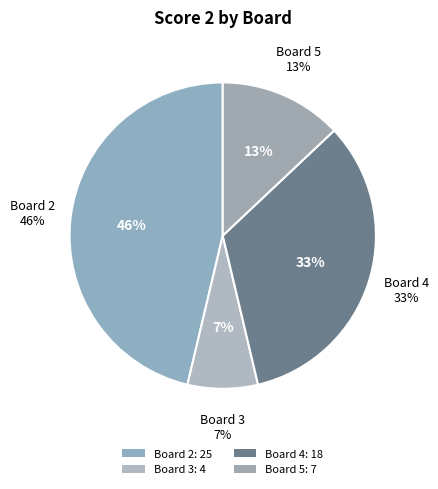

What portion of the pie excludes Board 5?

87.0%